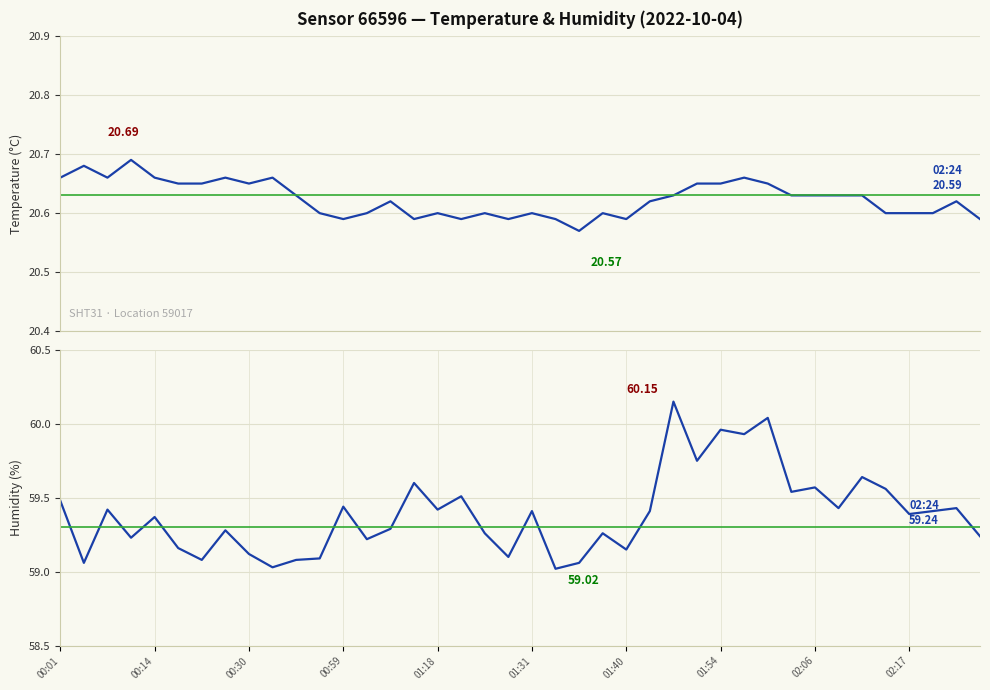

Is it true that humidity equals 102.0 at 01:54?

False